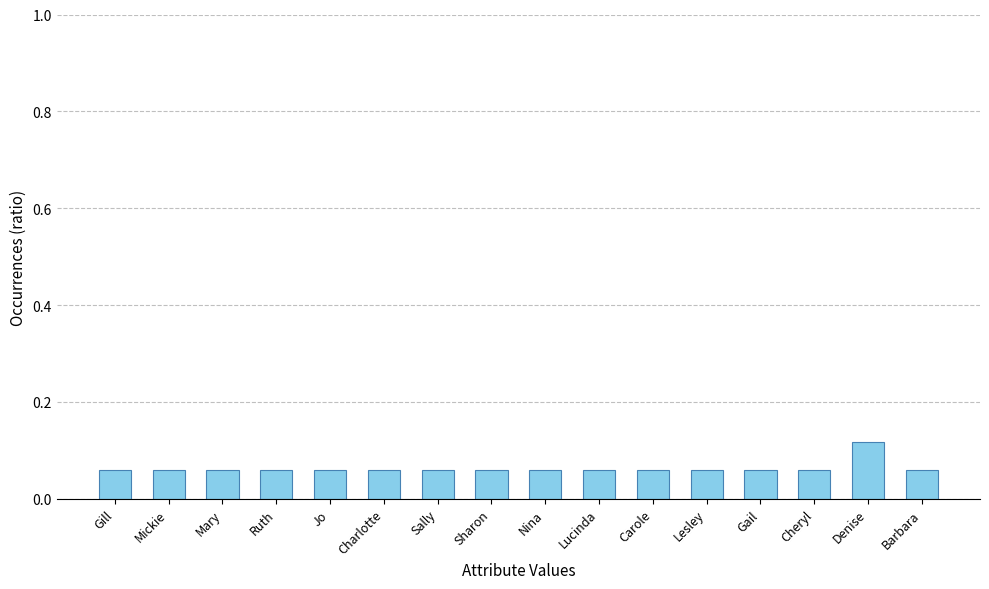

What is the sum of all values?

1.0